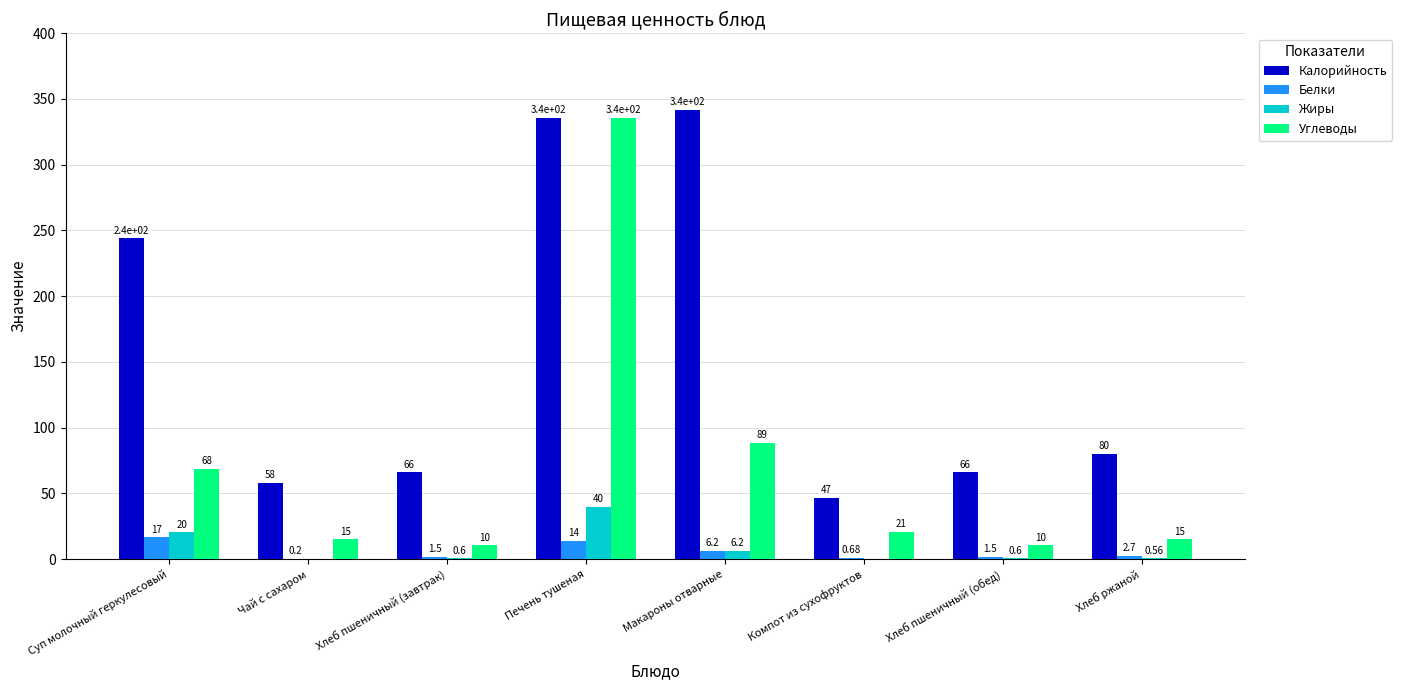

Which label corresponds to the largest value in the chart?

Макароны отварные